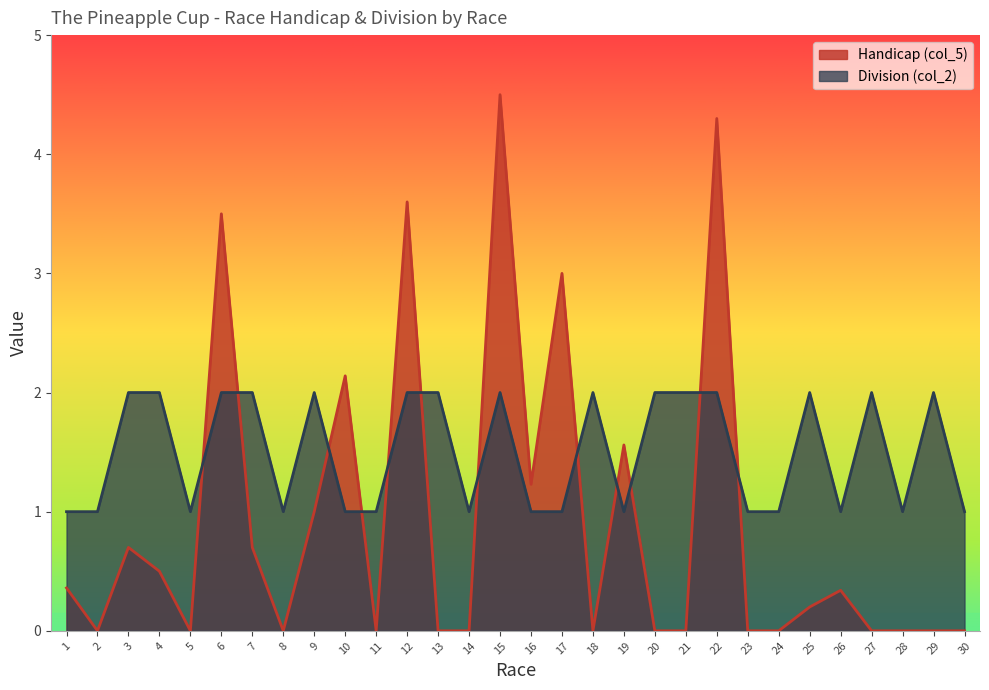

What is the value of the Division (col_2) point at the 27th from the left?

2.0